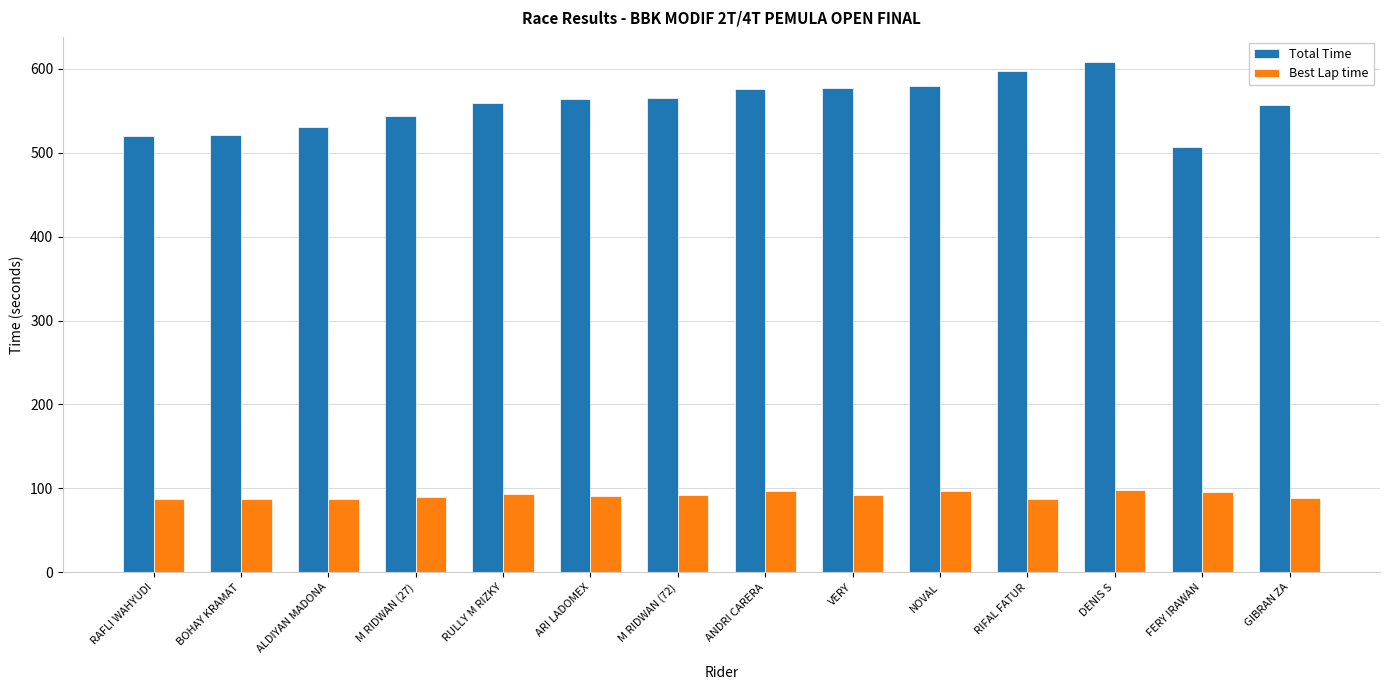

Is it true that Total Time equals 163.3 at ALDIYAN MADONA?

False